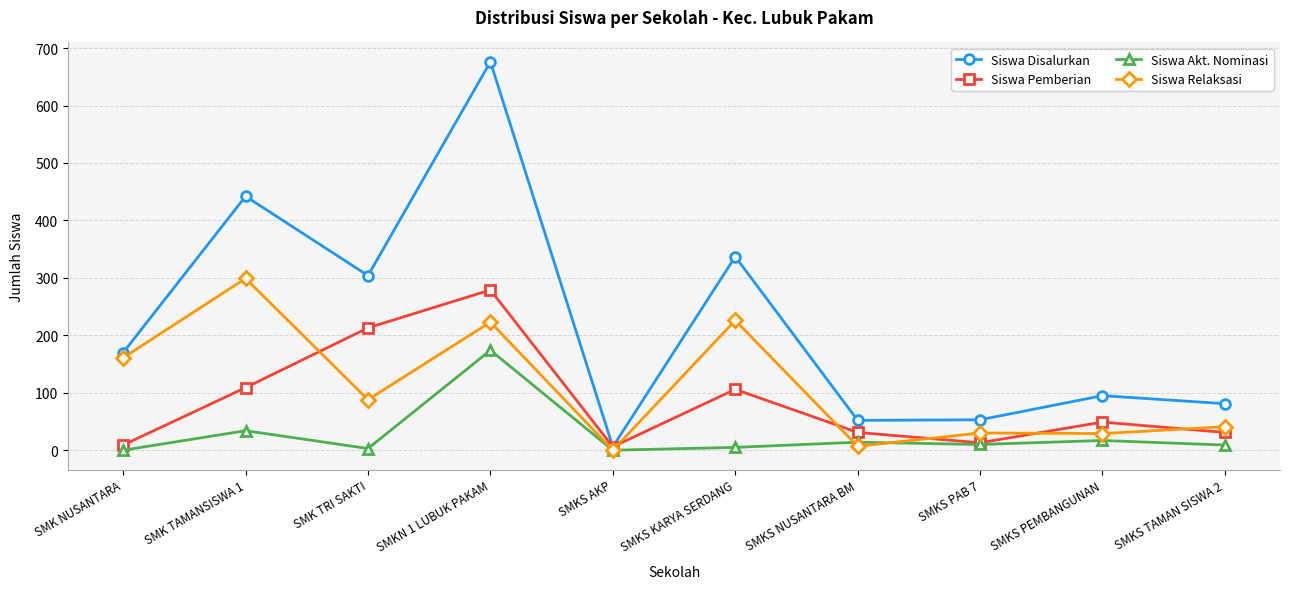

Which series has the largest range (max minus min)?

Siswa Disalurkan